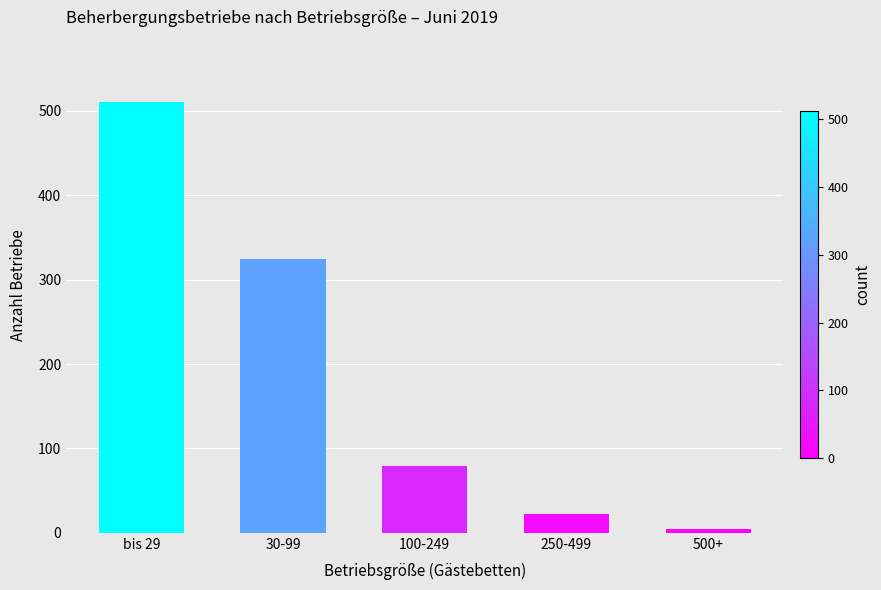

What is the difference between the maximum and second lowest values?

489